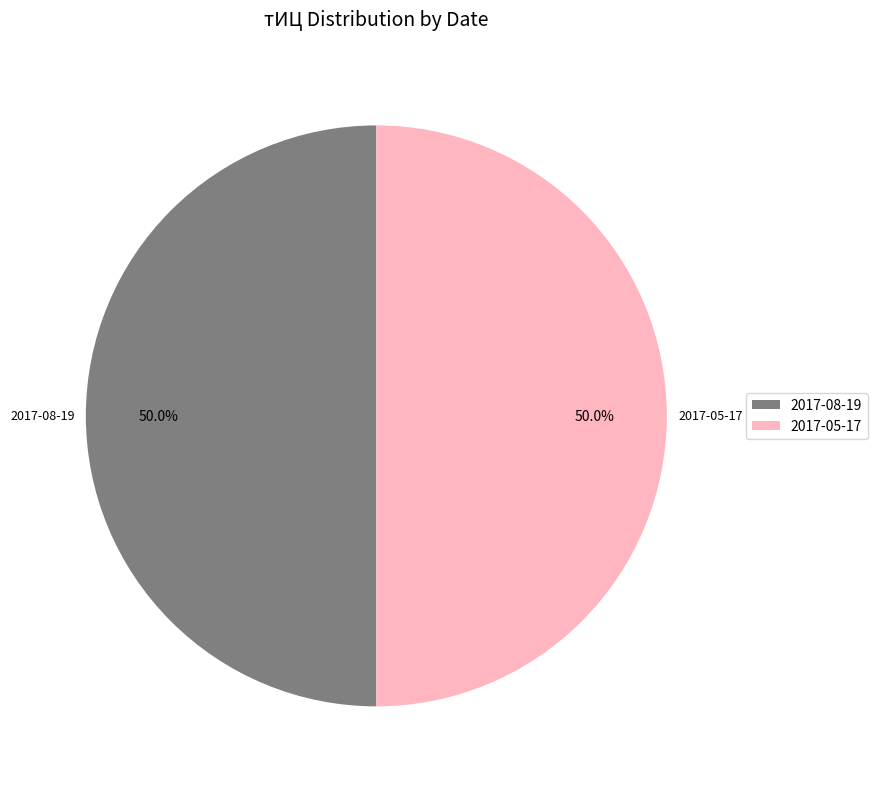

Do 2017-05-17 and 2017-08-19 together represent more than half of the pie?

Yes